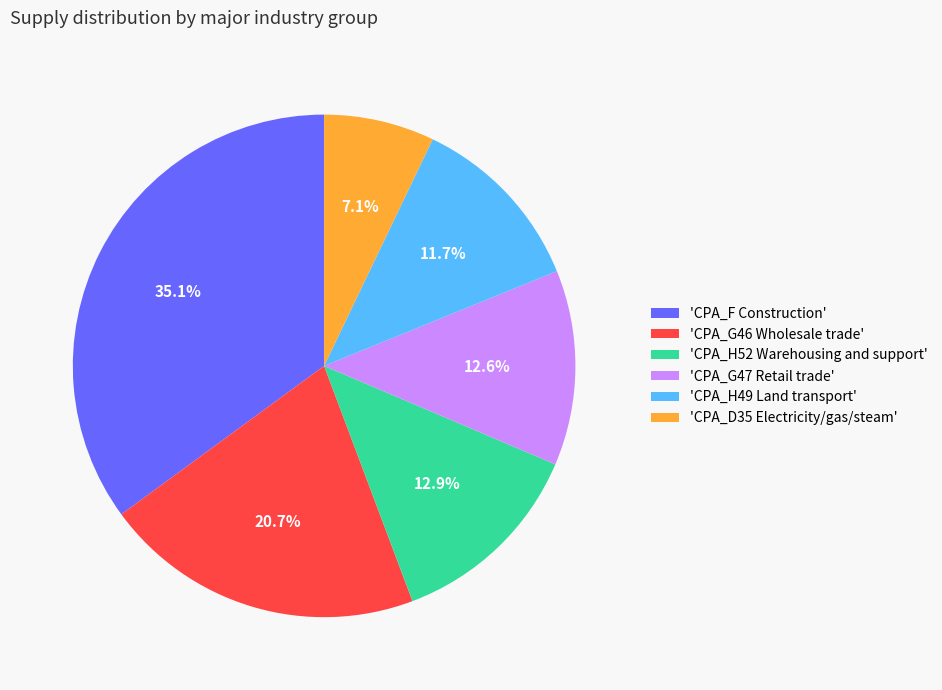

To the nearest percent, what is the average slice percentage?

17%